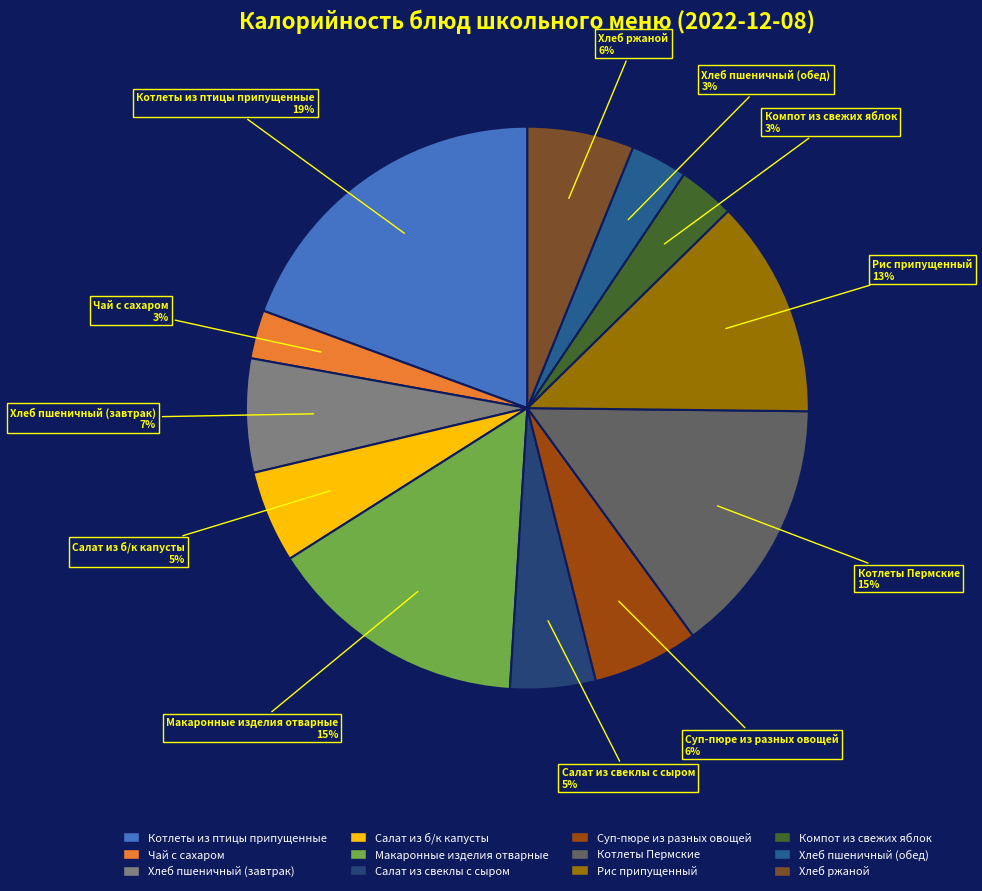

True or false: Рис припущенный accounts for 4% of the total.

False